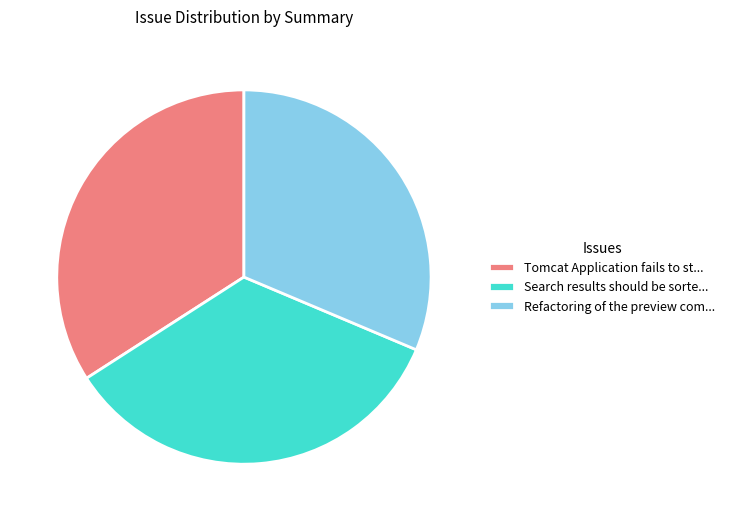

Is the sum of Search results should be sorte... and Refactoring of the preview com... greater than half?

Yes